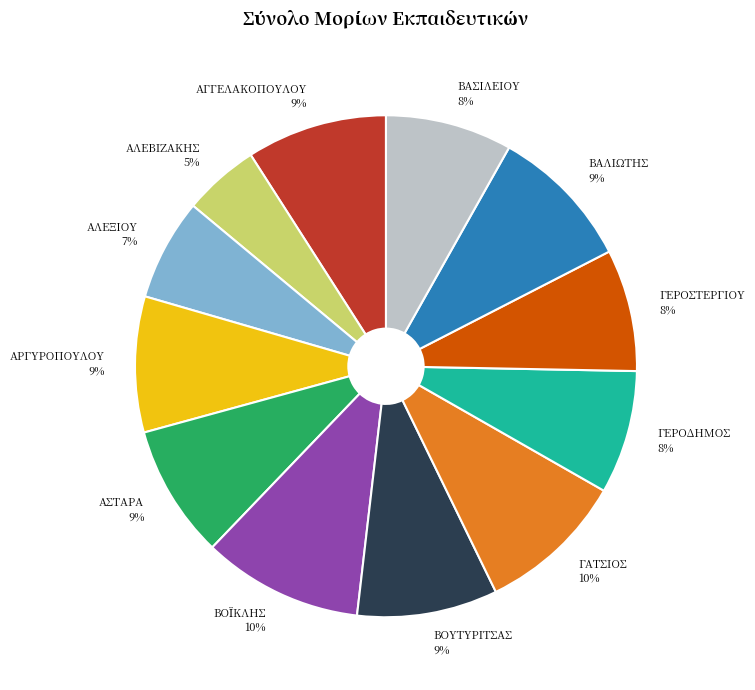

Count the number of slices in the pie.

12